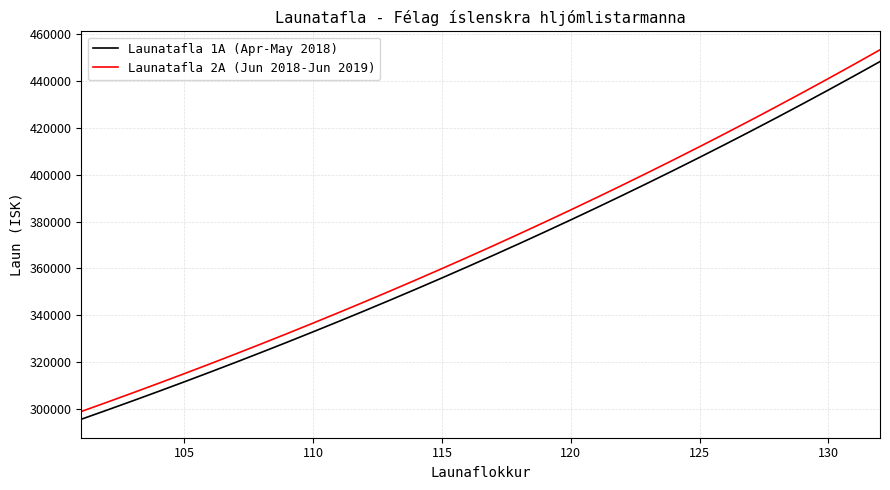

What is the maximum value shown in the chart?

453330